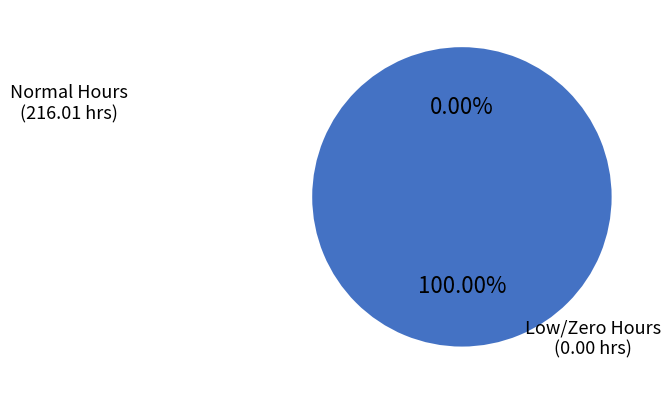

The 2-Wed slice represents 5% of the pie. True or false?

True